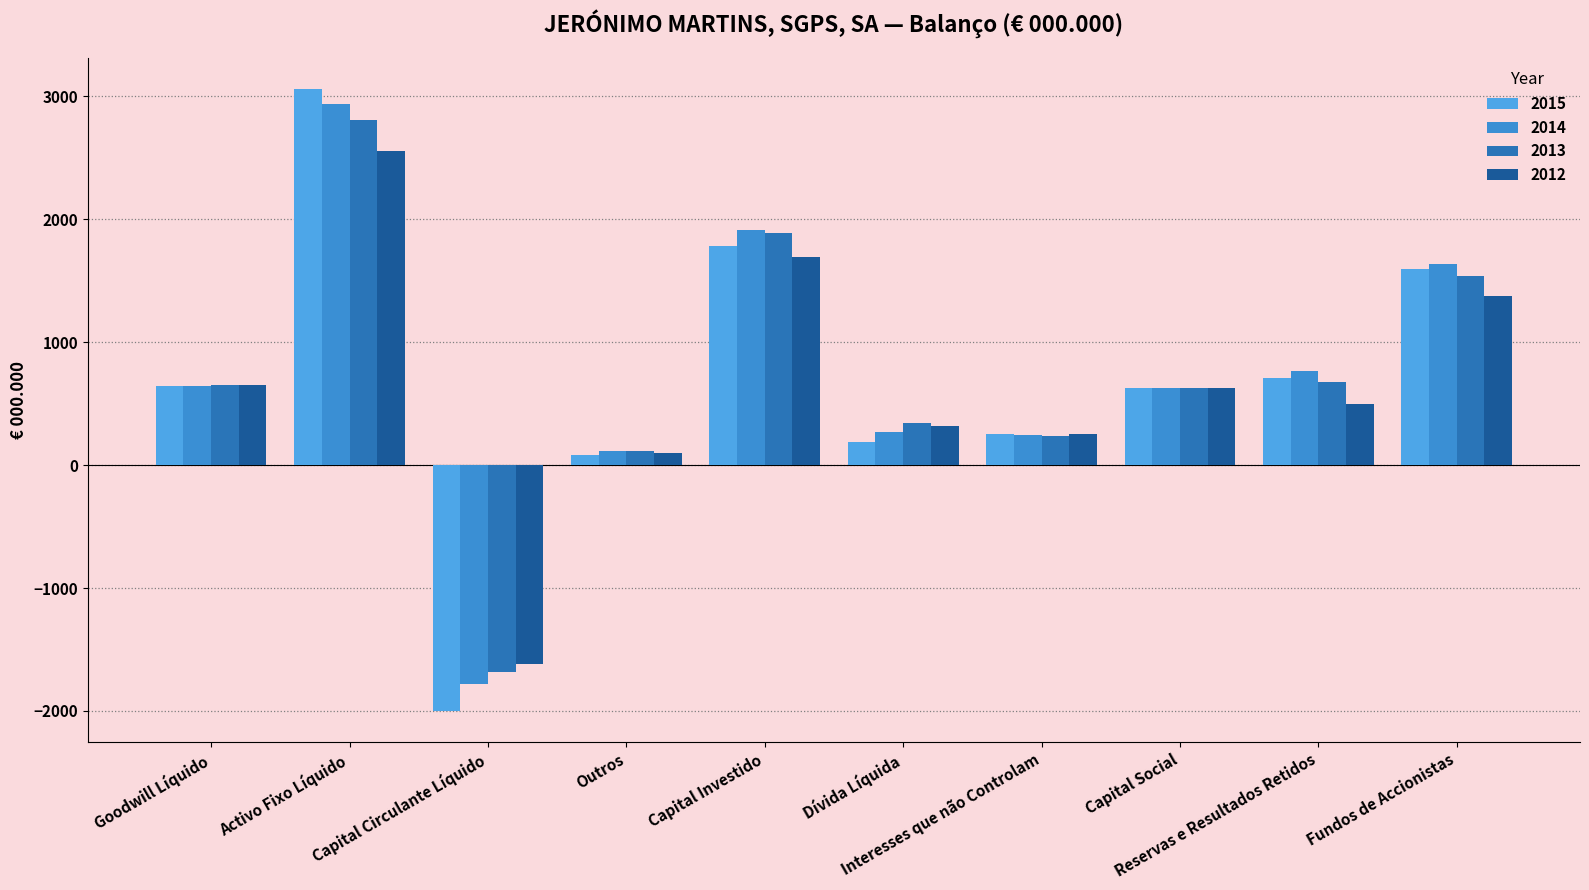

What position from the left is Outros?

4